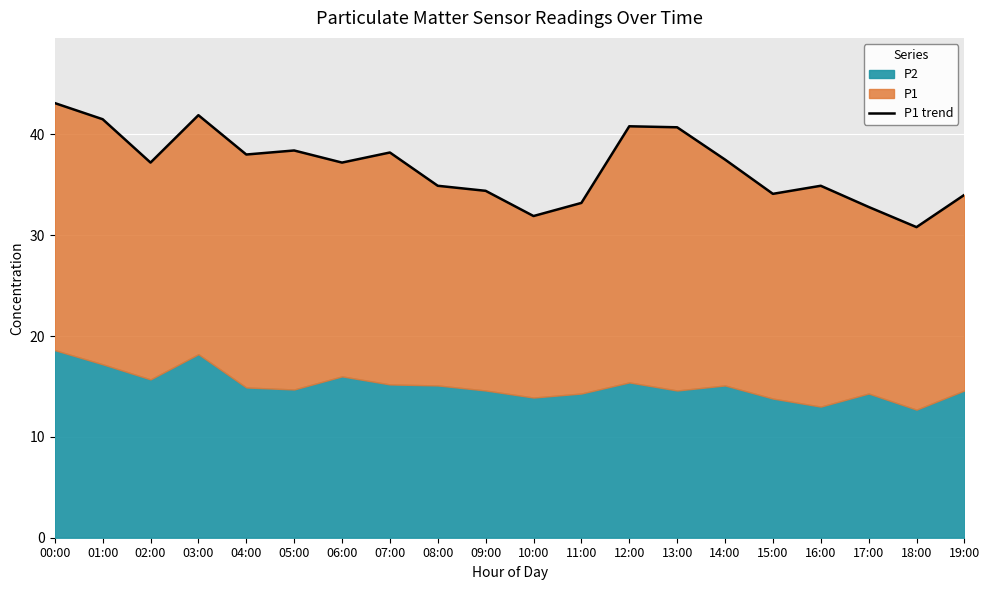

Reading left to right, list all the values displayed in this chart.

00:00=43.1	01:00=41.5	02:00=37.2	03:00=41.9	04:00=38.0	05:00=38.4	06:00=37.2	07:00=38.2	08:00=34.9	09:00=34.4	10:00=31.9	11:00=33.2	12:00=40.8	13:00=40.7	14:00=37.5	15:00=34.1	16:00=34.9	17:00=32.8	18:00=30.8	19:00=34.0